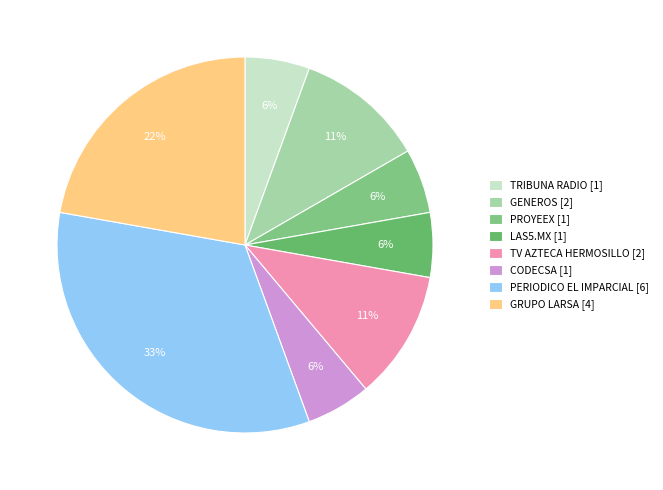

What is the smallest slice in the pie chart?

TRIBUNA RADIO